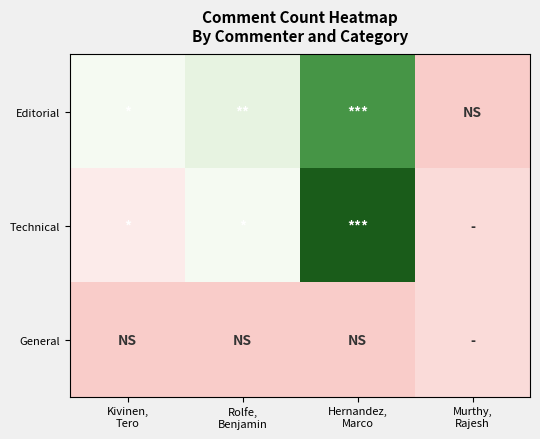

Which label corresponds to the smallest value in the chart?

Murthy,
Rajesh